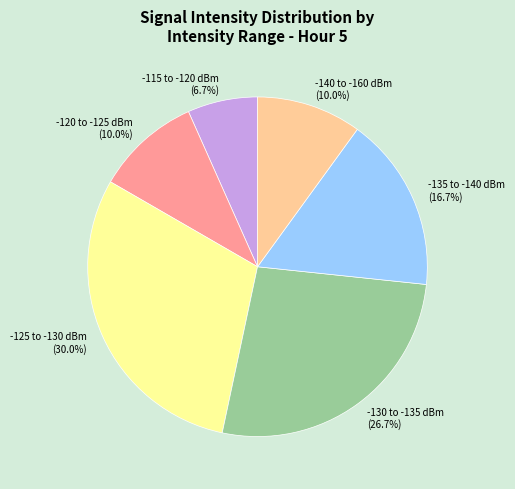

Is there any slice that represents more than half of the pie?

No